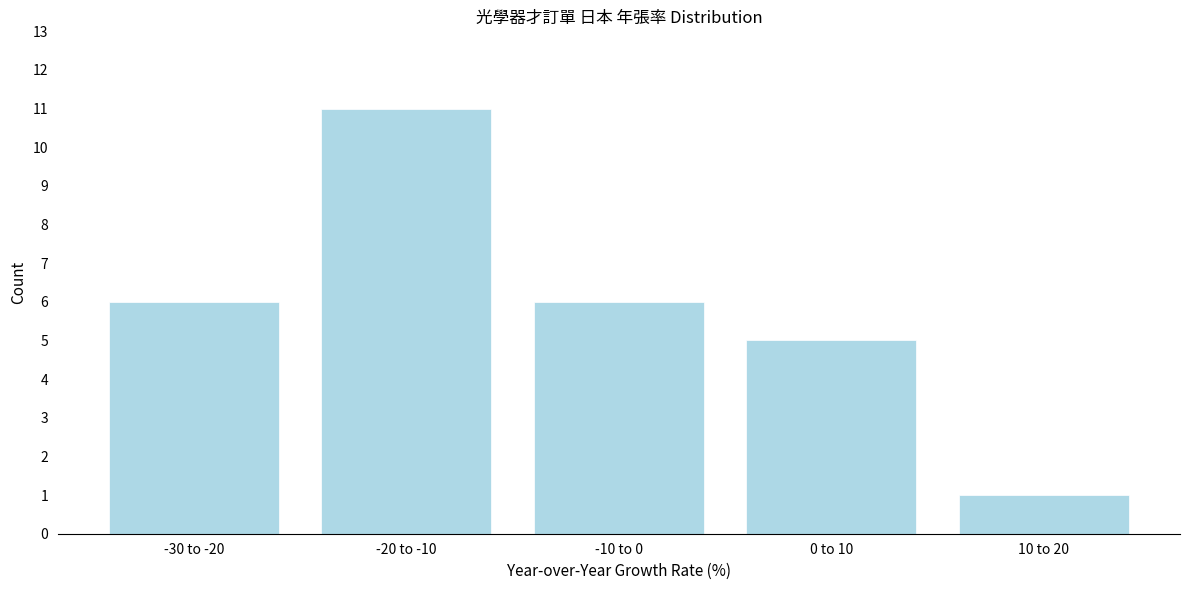

Reading left to right, transcribe all the data shown in this chart.

6	11	6	5	1